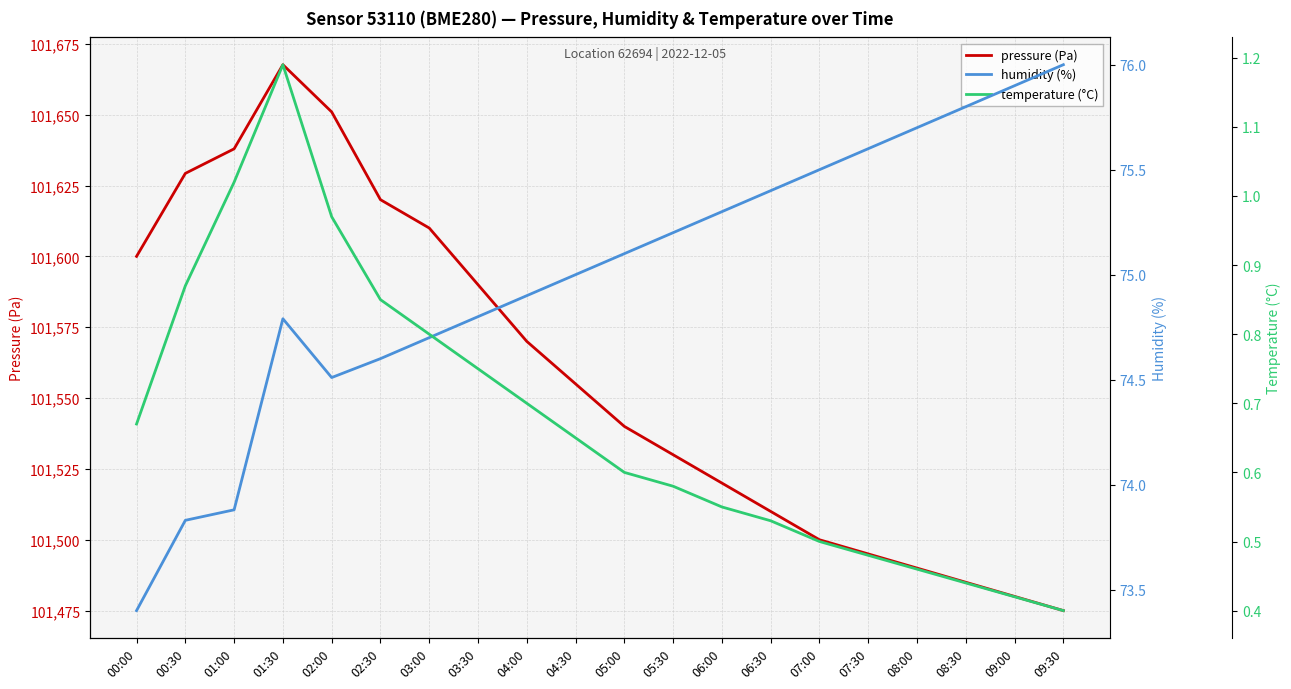

What is the value of the temperature (°C) point at the 2nd from the left?

0.9